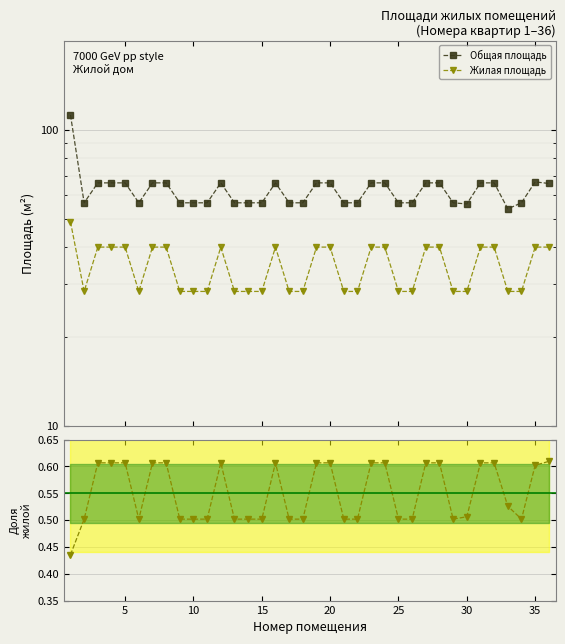

How many values in the Общая площадь series exceed 65?

18